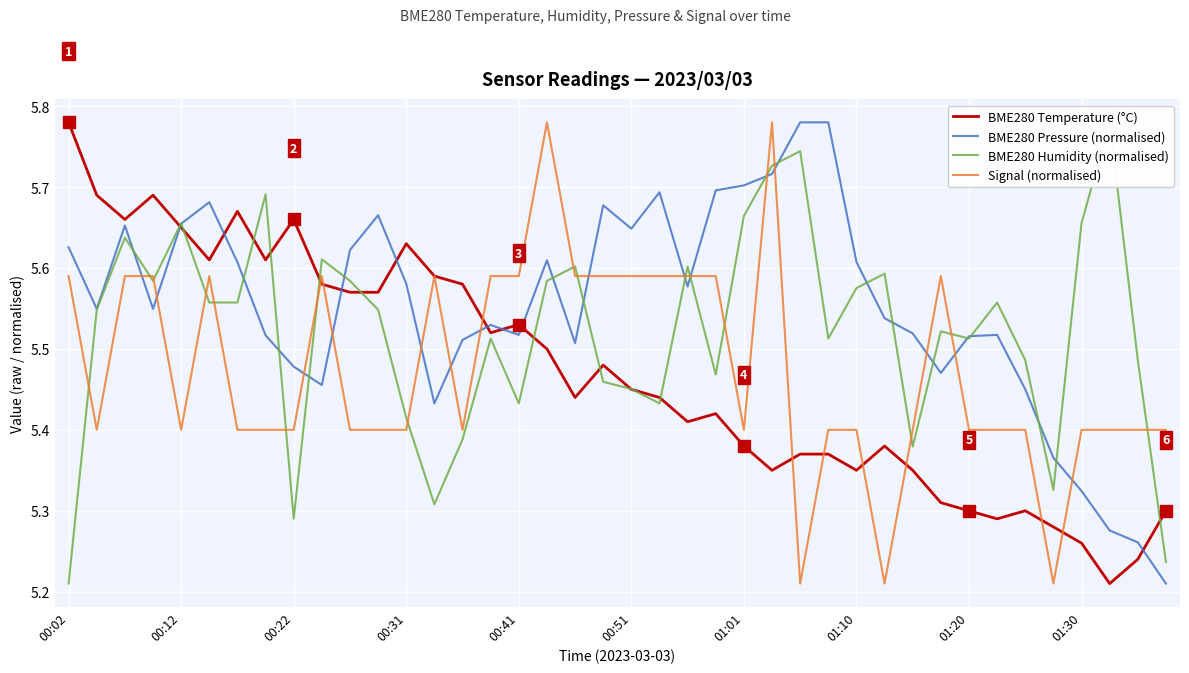

What is the highest value of the BME280 Temperature (°C) series?

5.8